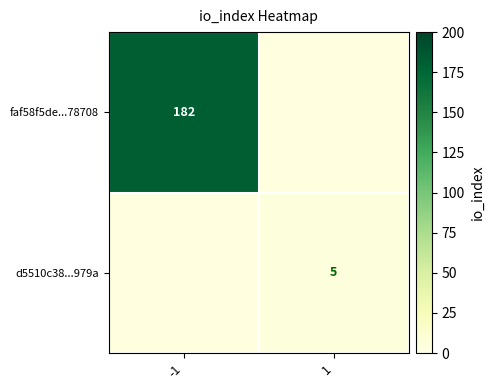

The d5510c38...979a series shows 5 at 1. True or false?

True